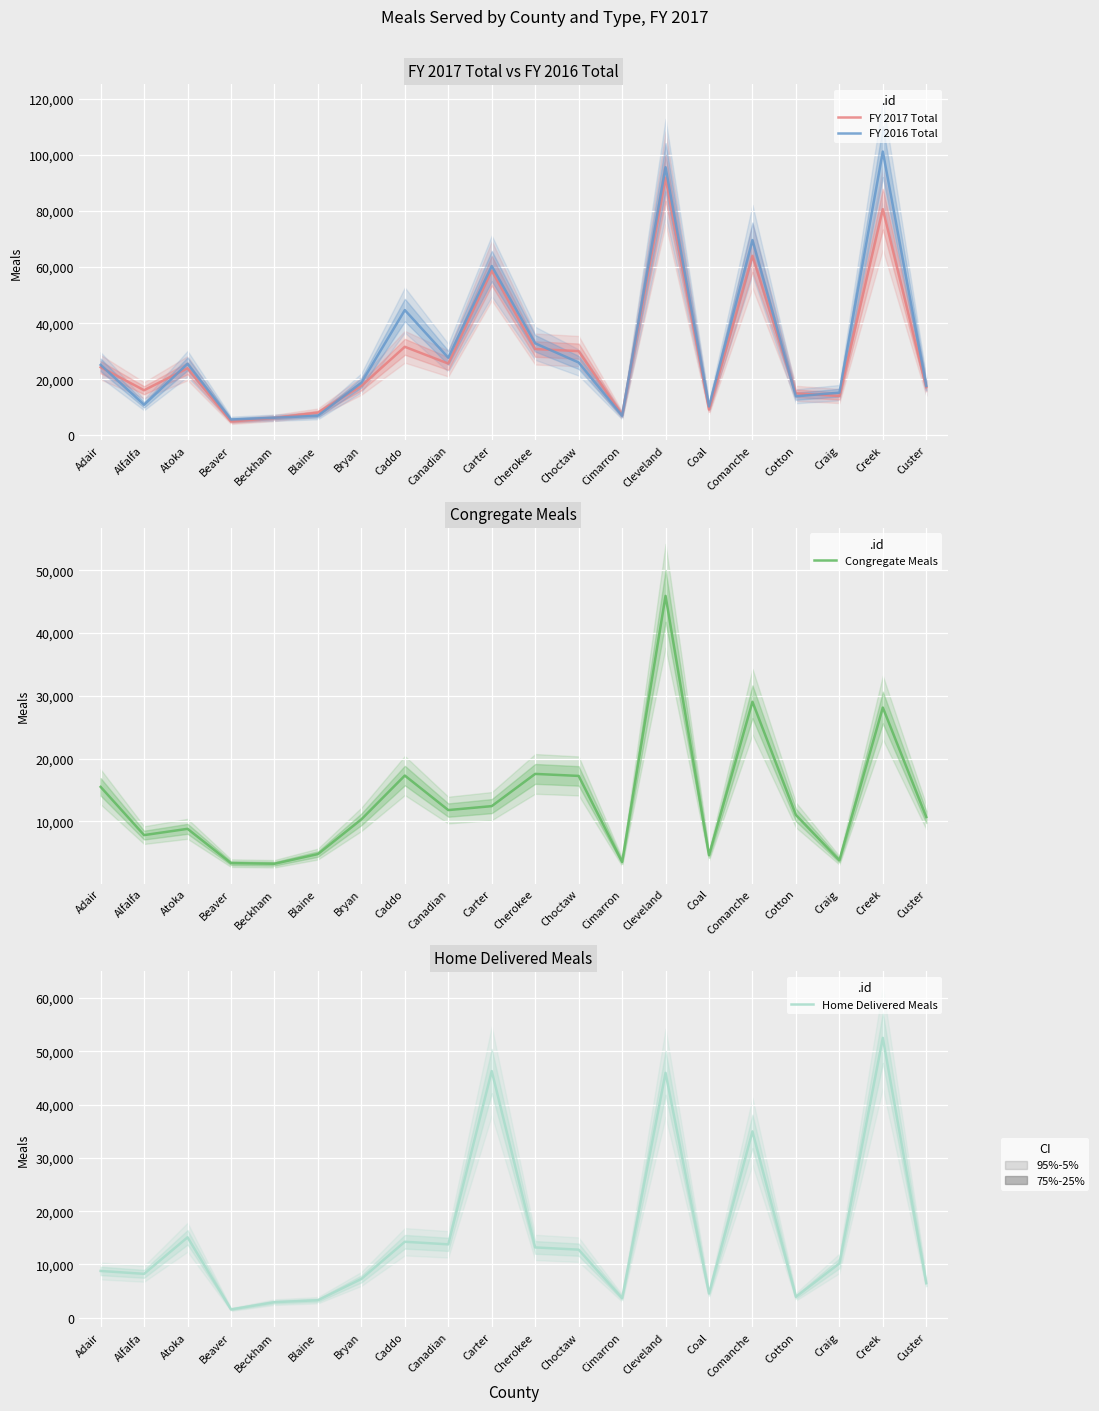

What is the maximum value shown in the chart?

101233